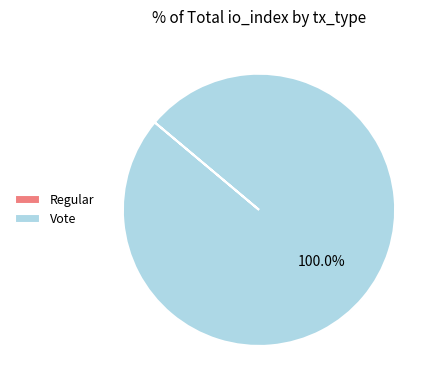

To the nearest percent, what is the average slice percentage?

50%